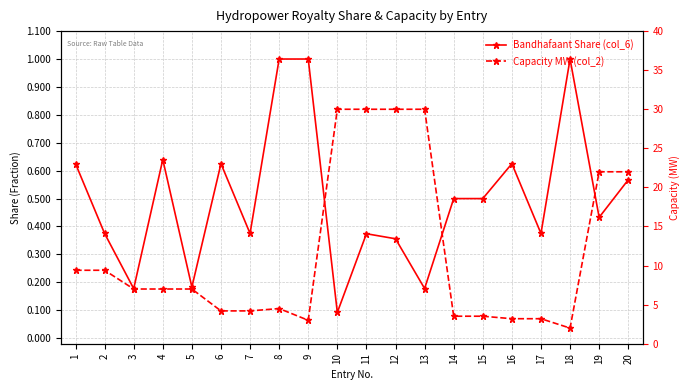

Which series has the largest total across all categories?

Capacity MW (col_2)